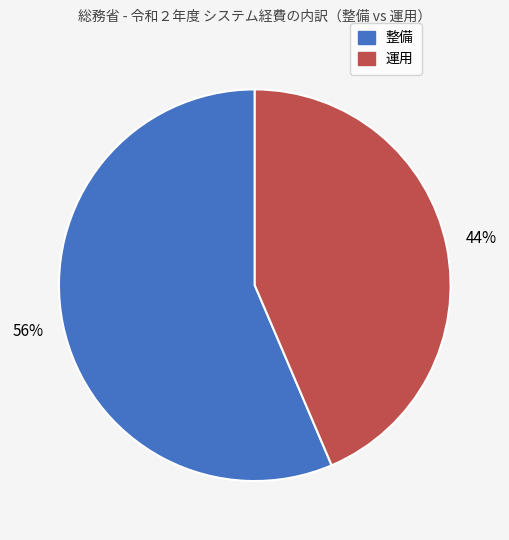

To the nearest percent, what is the average slice percentage?

50%